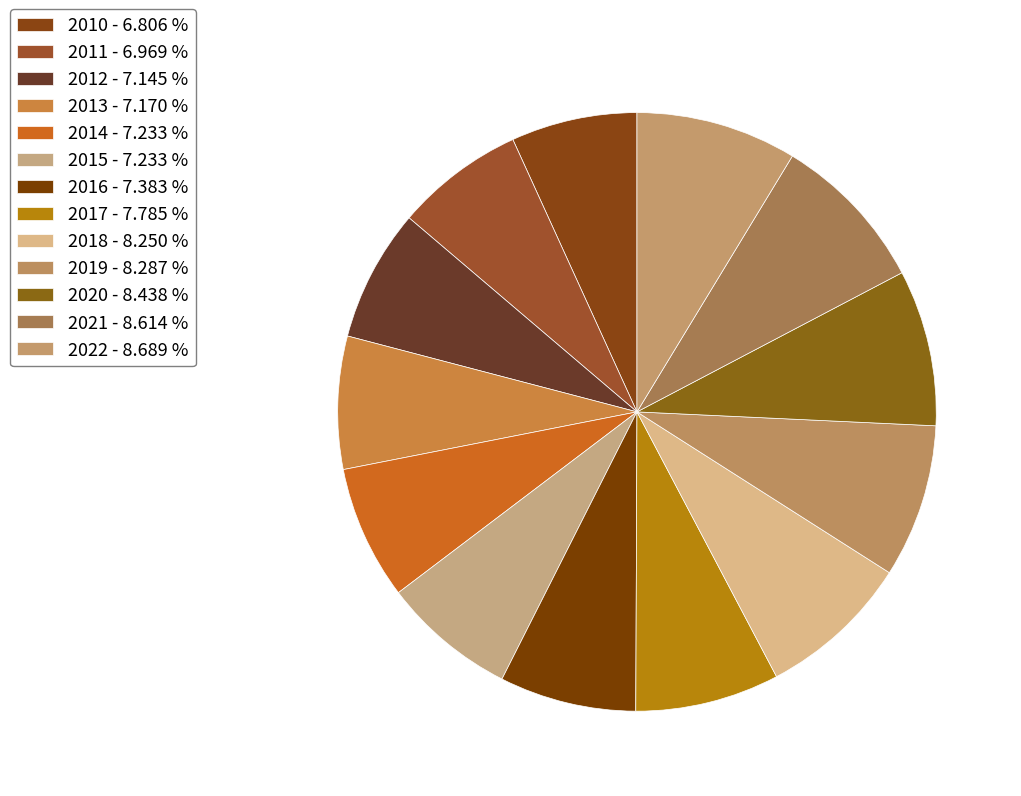

What portion of the pie excludes 2022?

91.3%